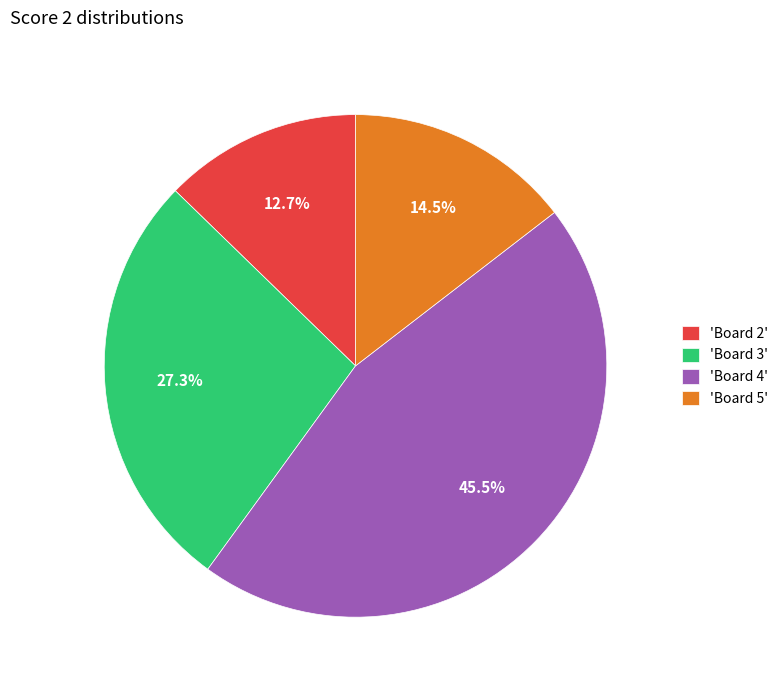

Is there a majority slice in this chart?

No